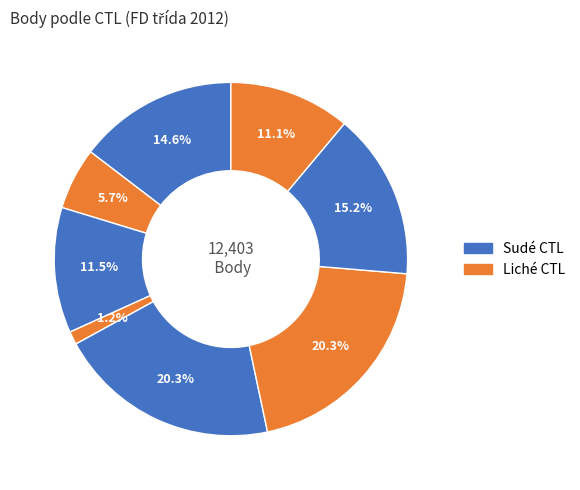

Is there a majority slice in this chart?

No